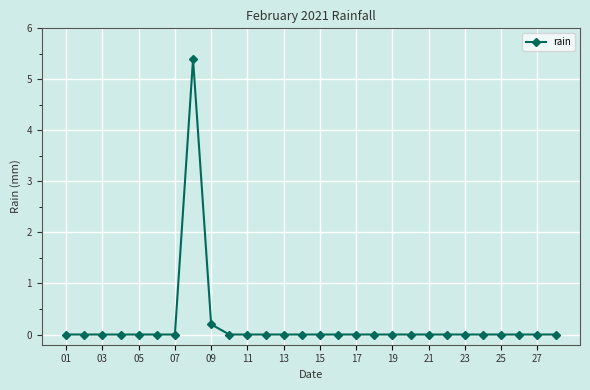

What is the greatest value displayed?

5.4